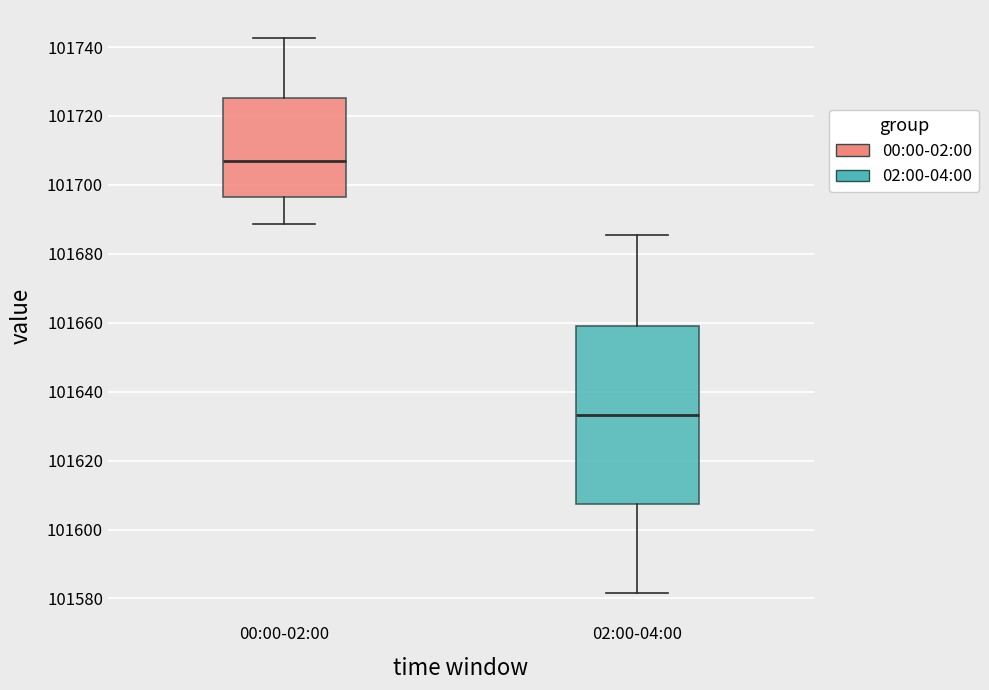

Where is the upper edge of the box for 00:00-02:00 on the y-axis? The values are not printed on the chart, so give them approximately, as read against the axis.

101726